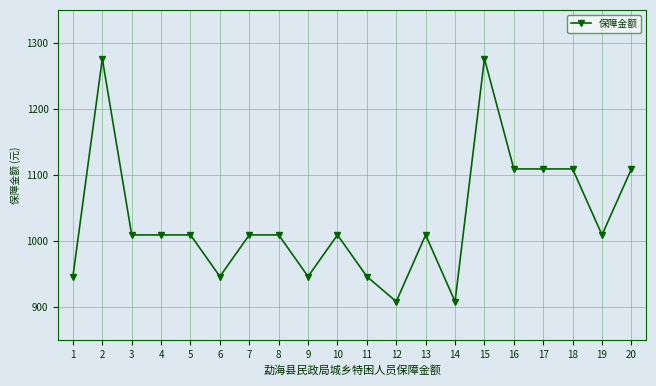

True or false: the data shows 946 at 9.

True